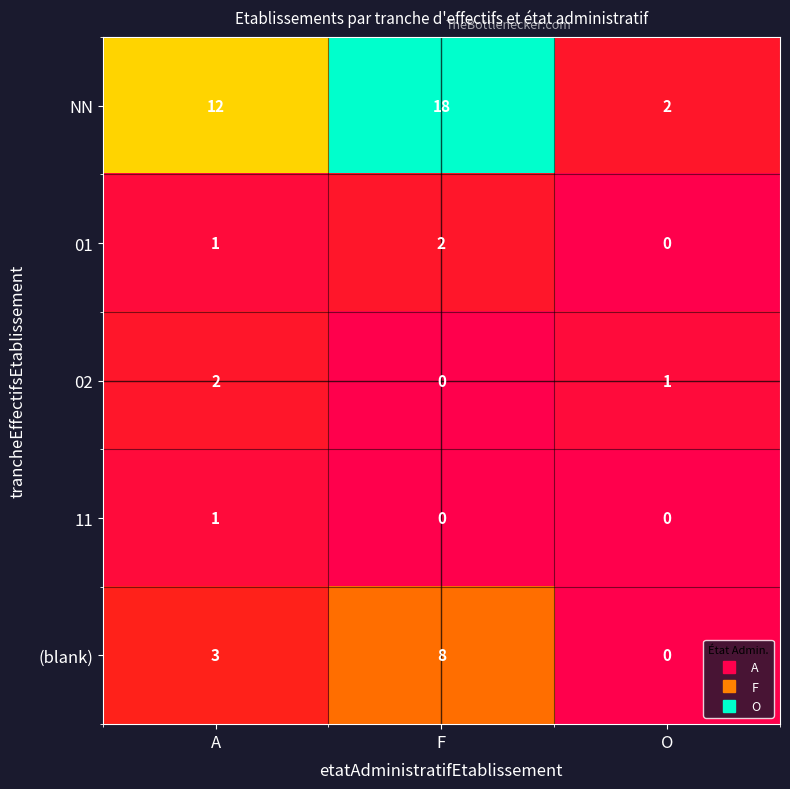

How many categories are shown in the chart?

3